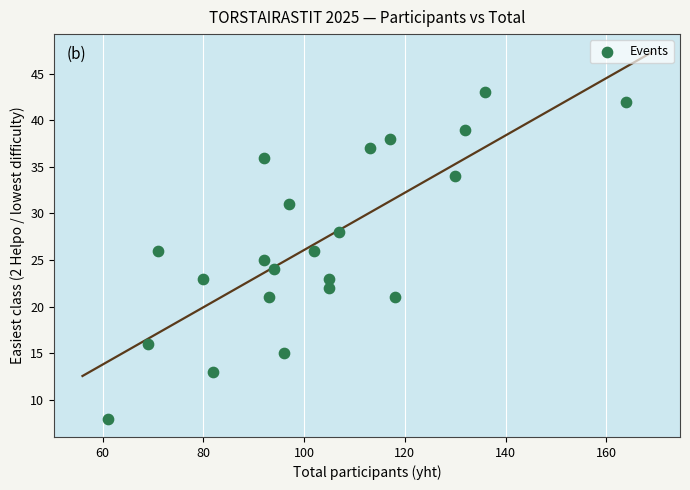

What is the range of Y values (max minus min)?

35